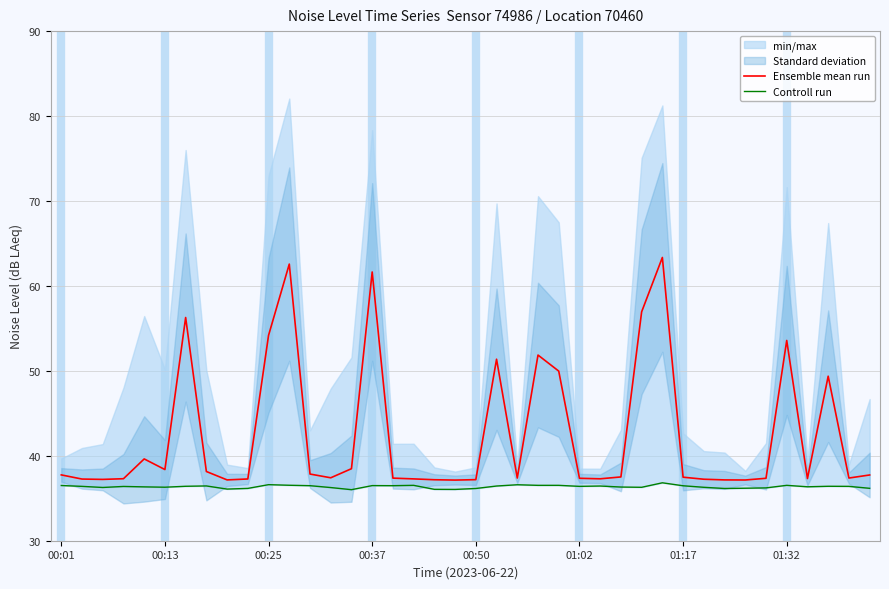

What is the lowest value of the Ensemble mean run series?

37.1